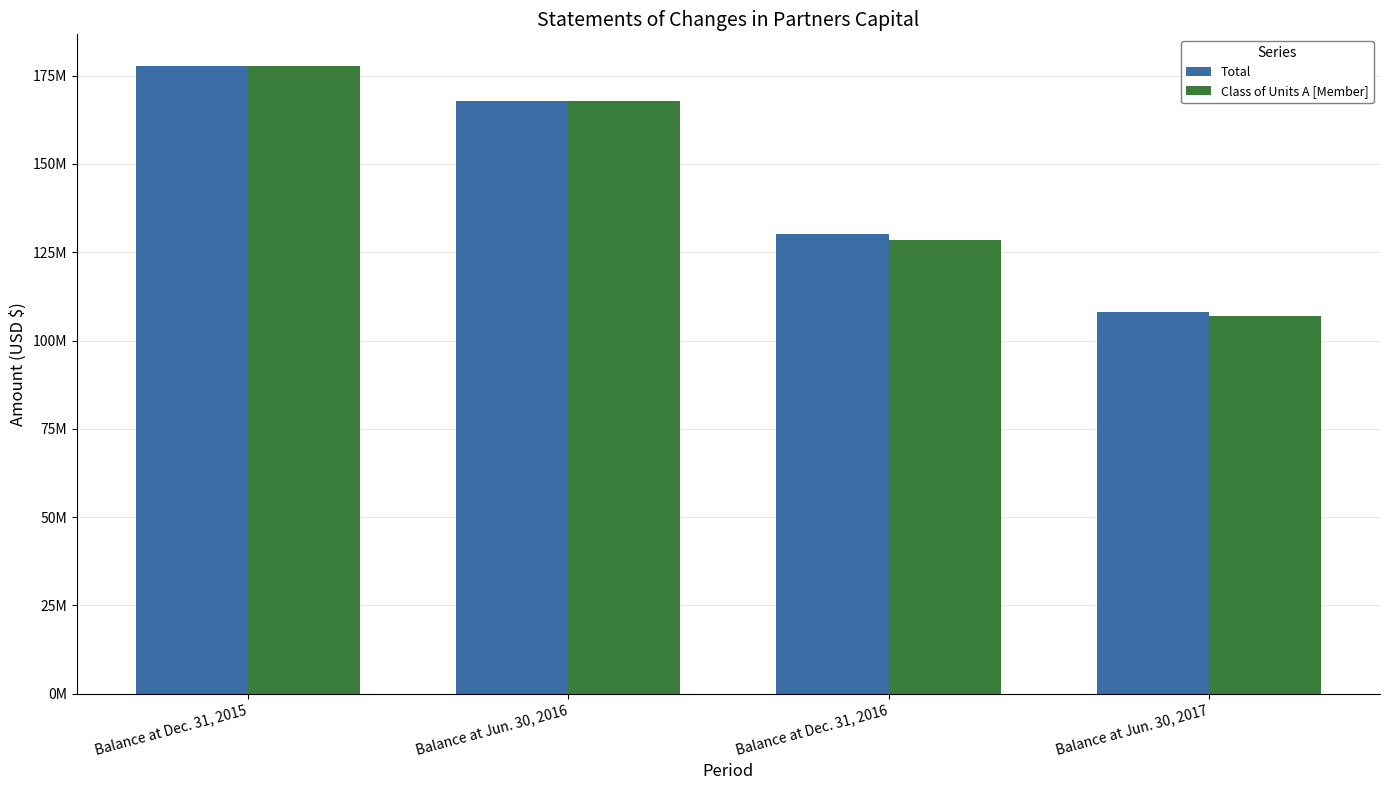

What are all the series names shown in the legend?

Total, Class of Units A [Member]